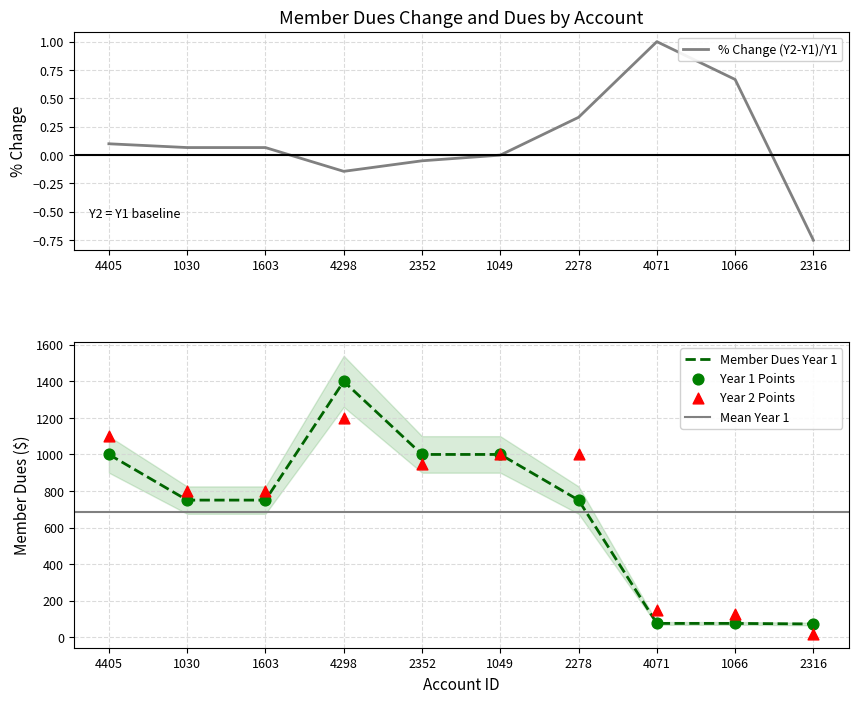

Which series has the largest Y range (max minus min)?

Member Dues Year 1